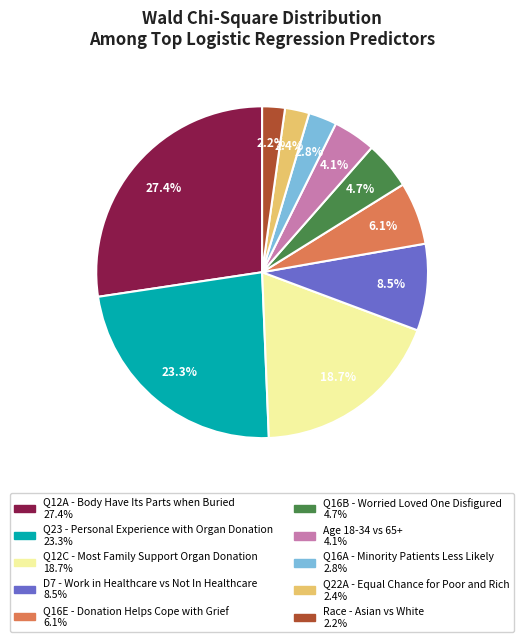

How many slices are in this pie chart?

10